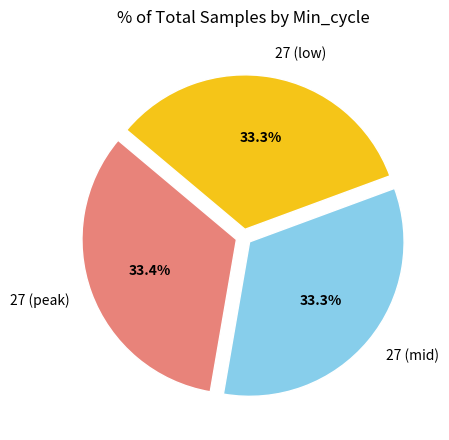

Do 27 (peak) and 27 (mid) together represent more than half of the pie?

Yes